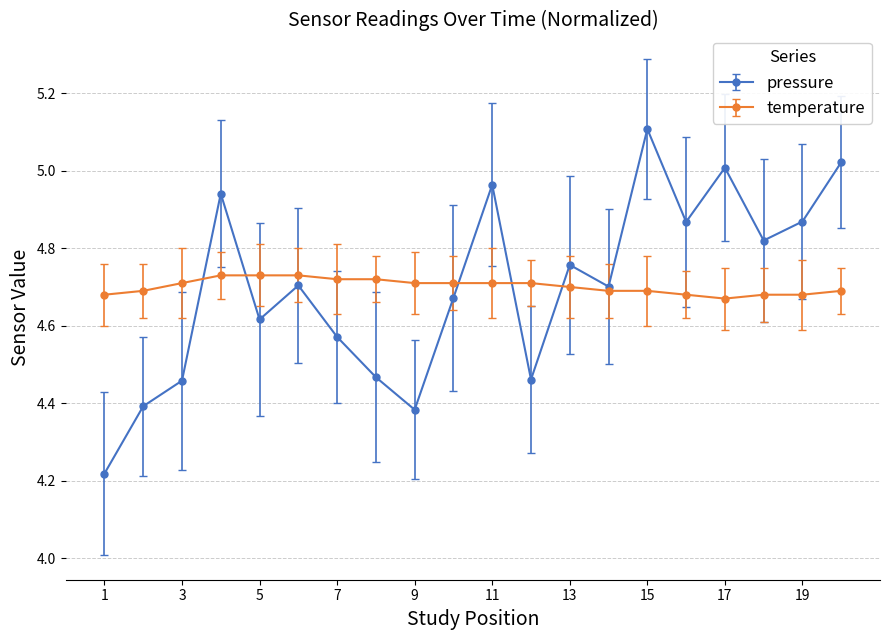

After their last crossing, which series has the higher values: temperature or pressure?

pressure